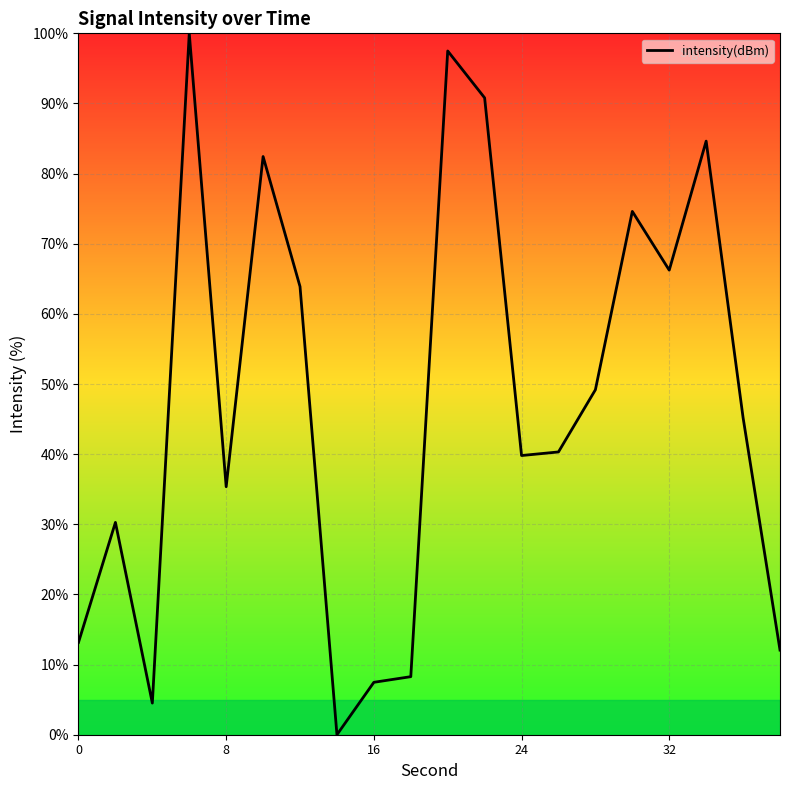

What is the average value?

47.3